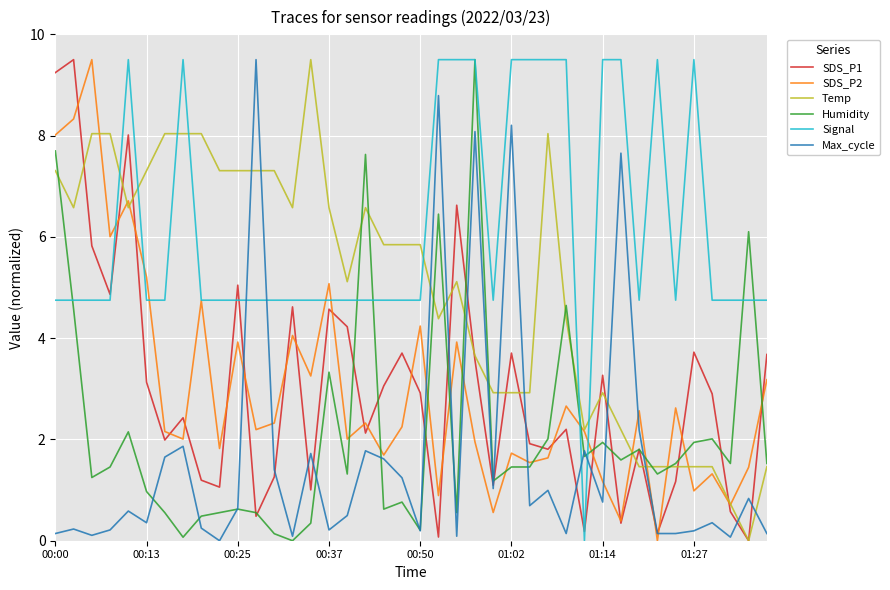

How many lines are shown in the chart?

6